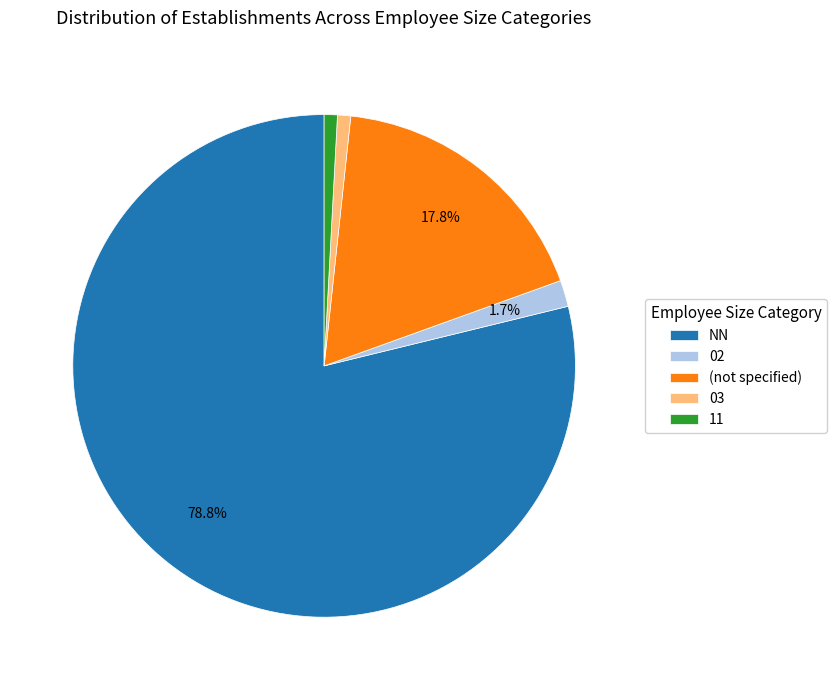

Which slice represents more than half of the pie?

NN